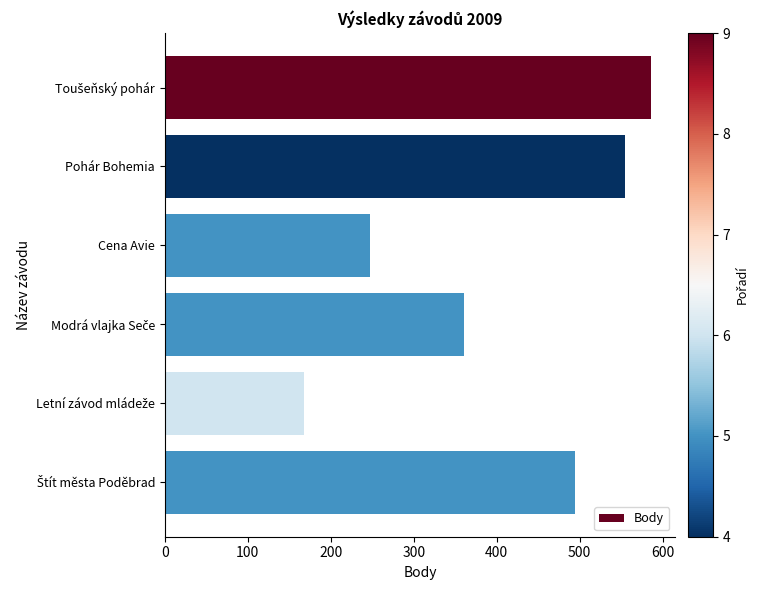

True or false: the data shows 116 at Cena Avie.

False